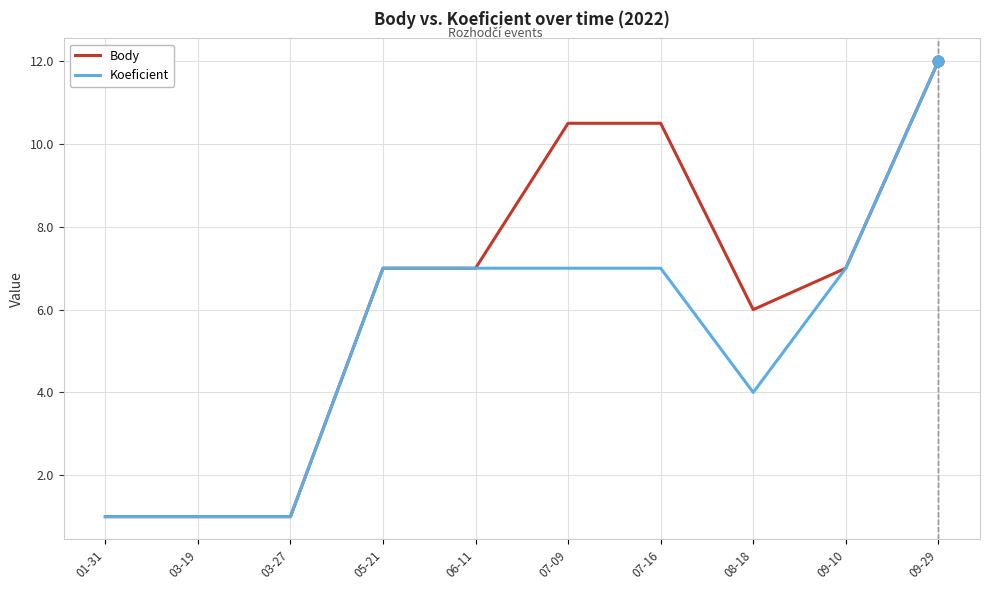

What are all the series names shown in the legend?

Body, Koeficient